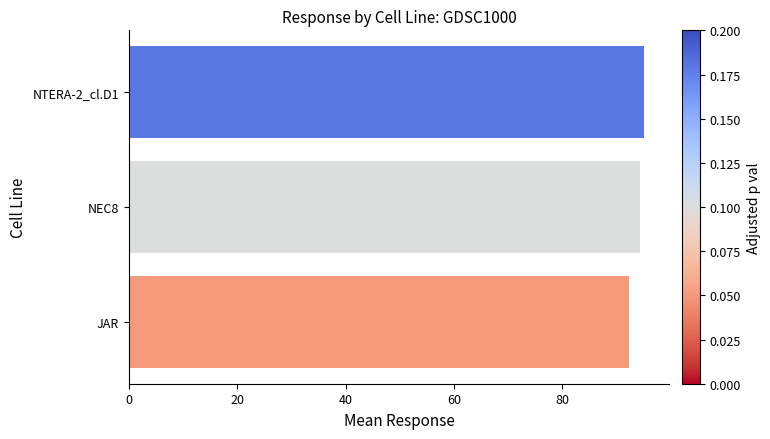

Does the chart contain any negative values?

No